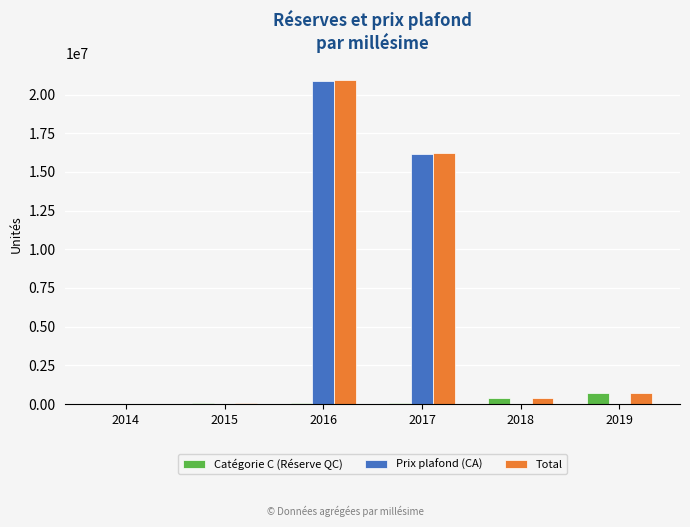

Which category has the highest value in the Total series?

2016